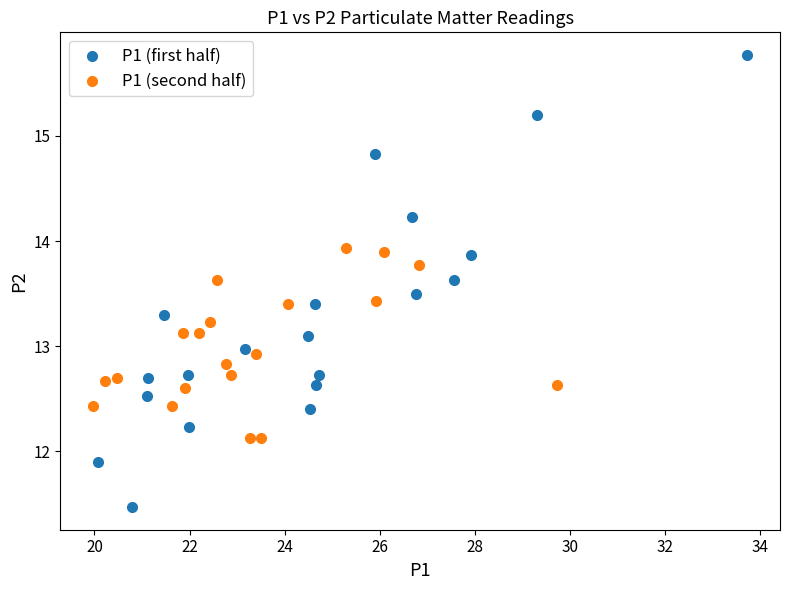

Which series has the largest Y range (max minus min)?

P1 (first half)